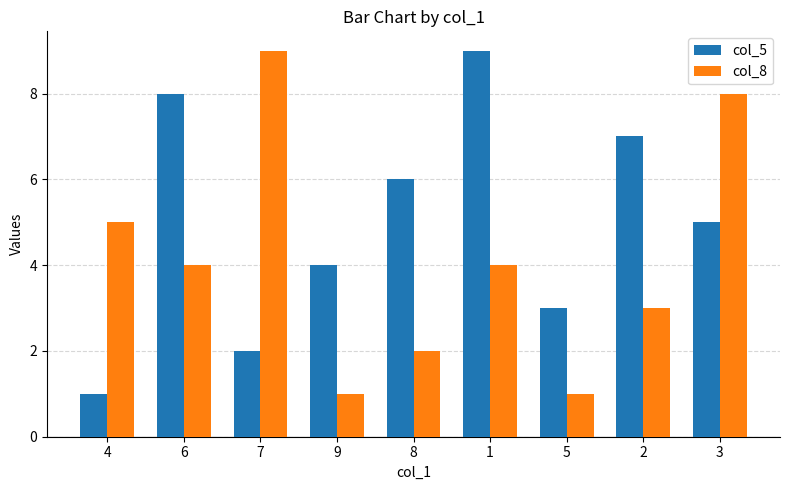

At which label is col_5 closest to 5?

3